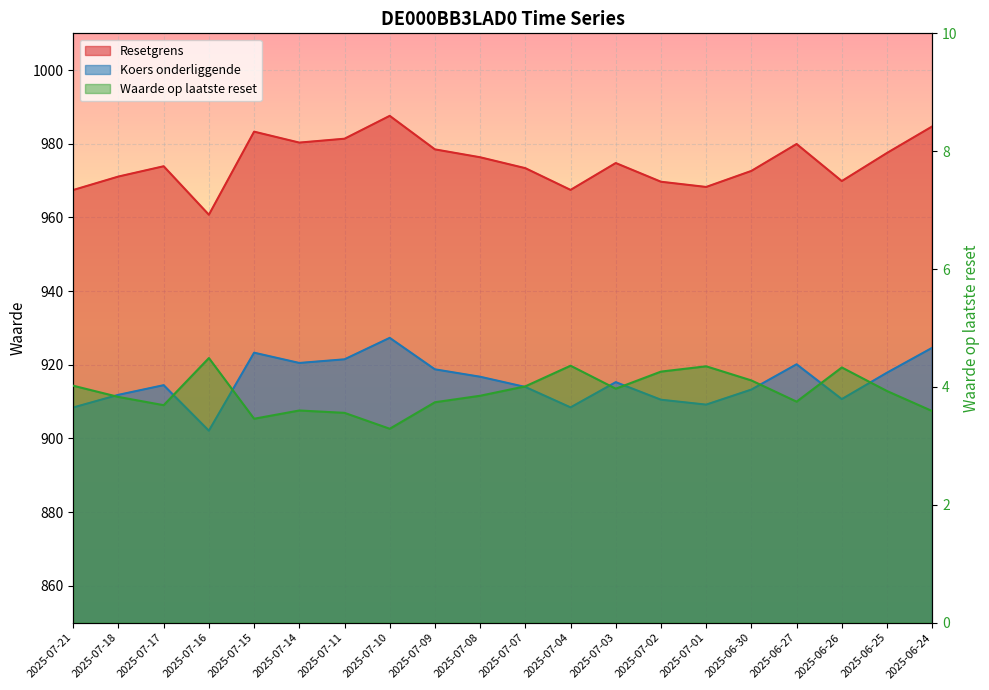

What is the label of the 8th point from the left?

2025-07-10